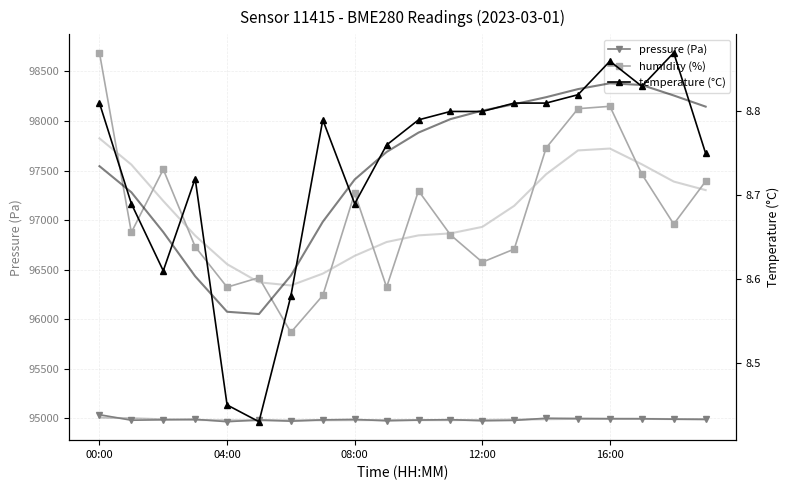

How many values in the pressure (Pa) series exceed 94987?

10